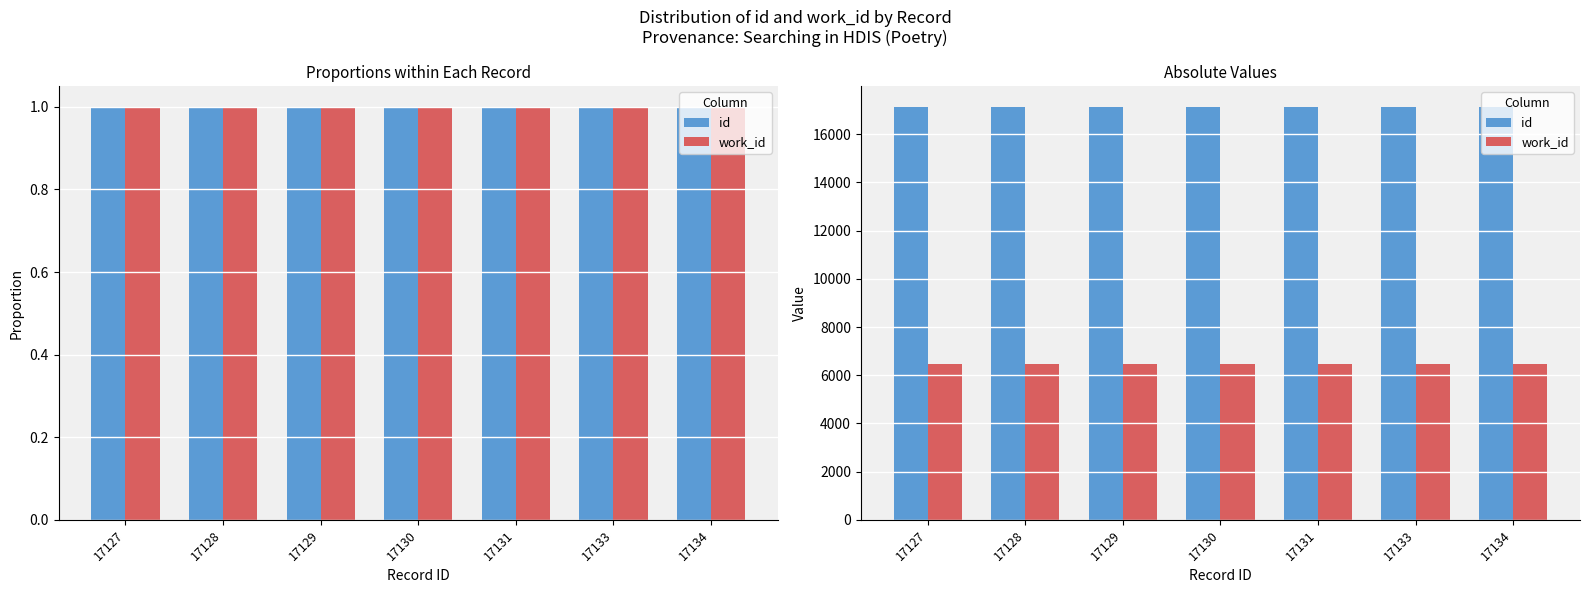

What is the smallest value displayed?

6449